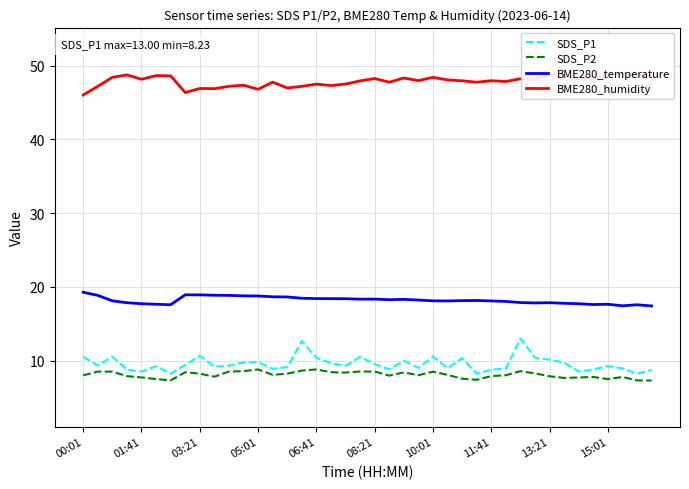

In SDS_P2, how many points are lower than both neighbors (excluding endpoints)?

9